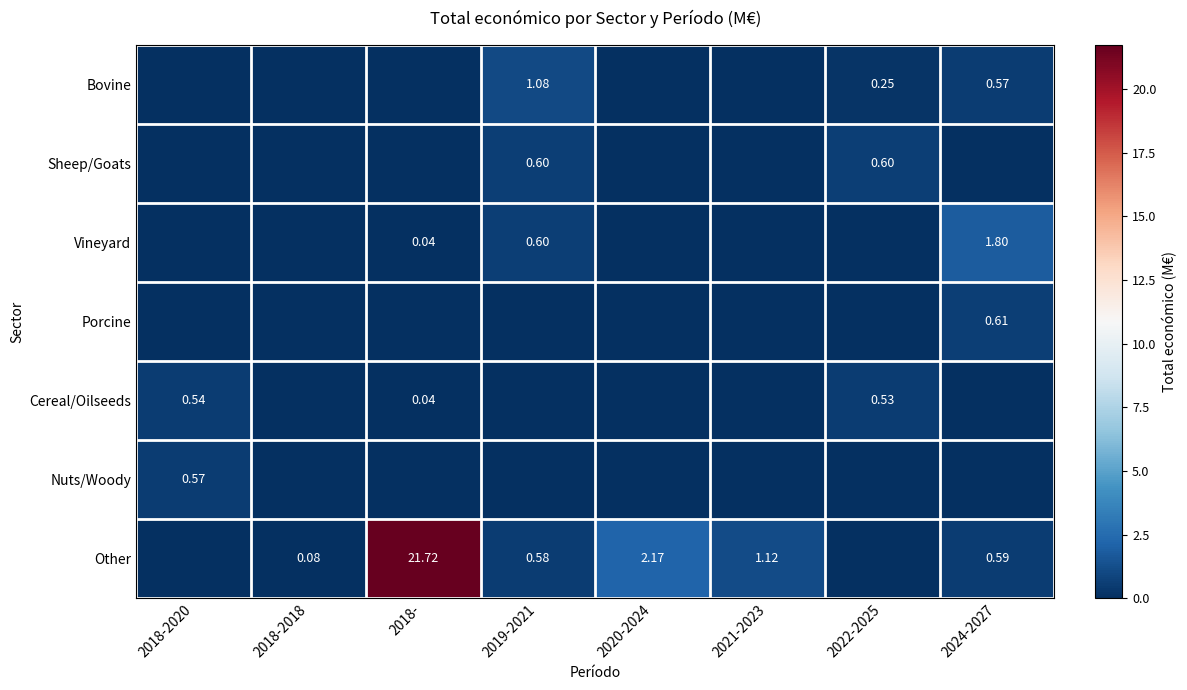

At which label is Other closest to 10?

2020-2024